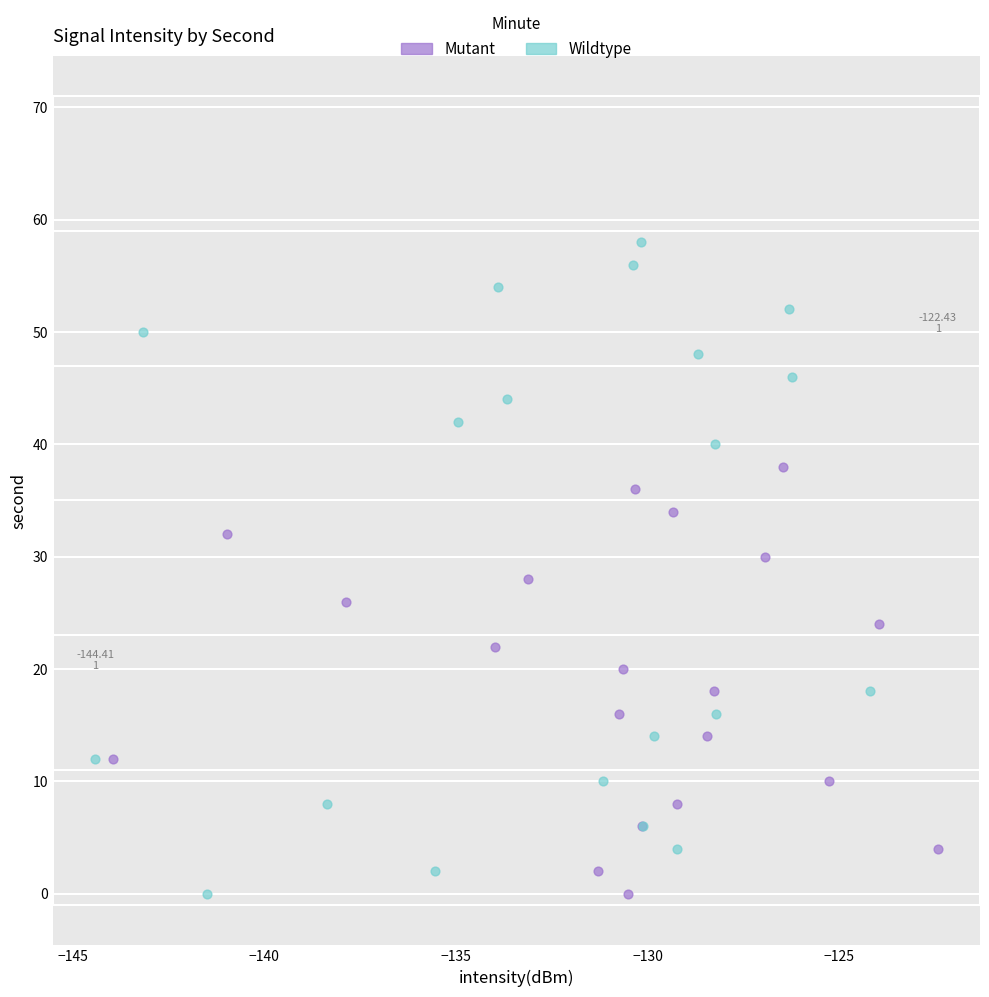

Which series contains the highest Y value?

Wildtype